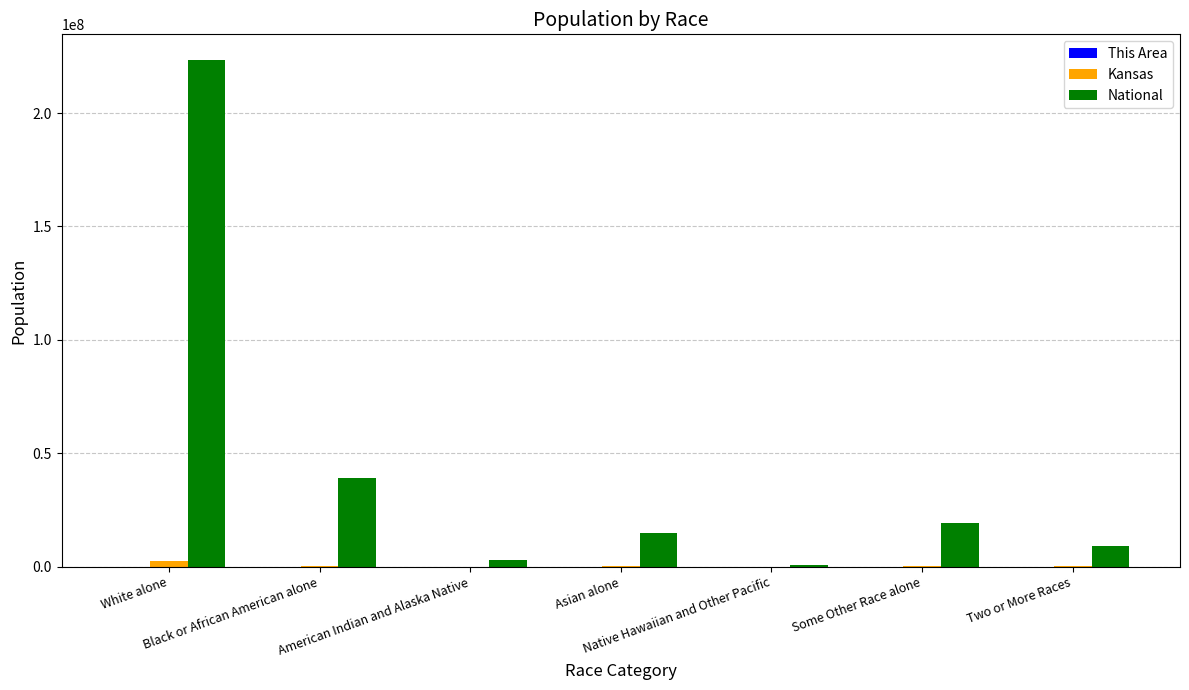

Which series has the largest total across all categories?

National